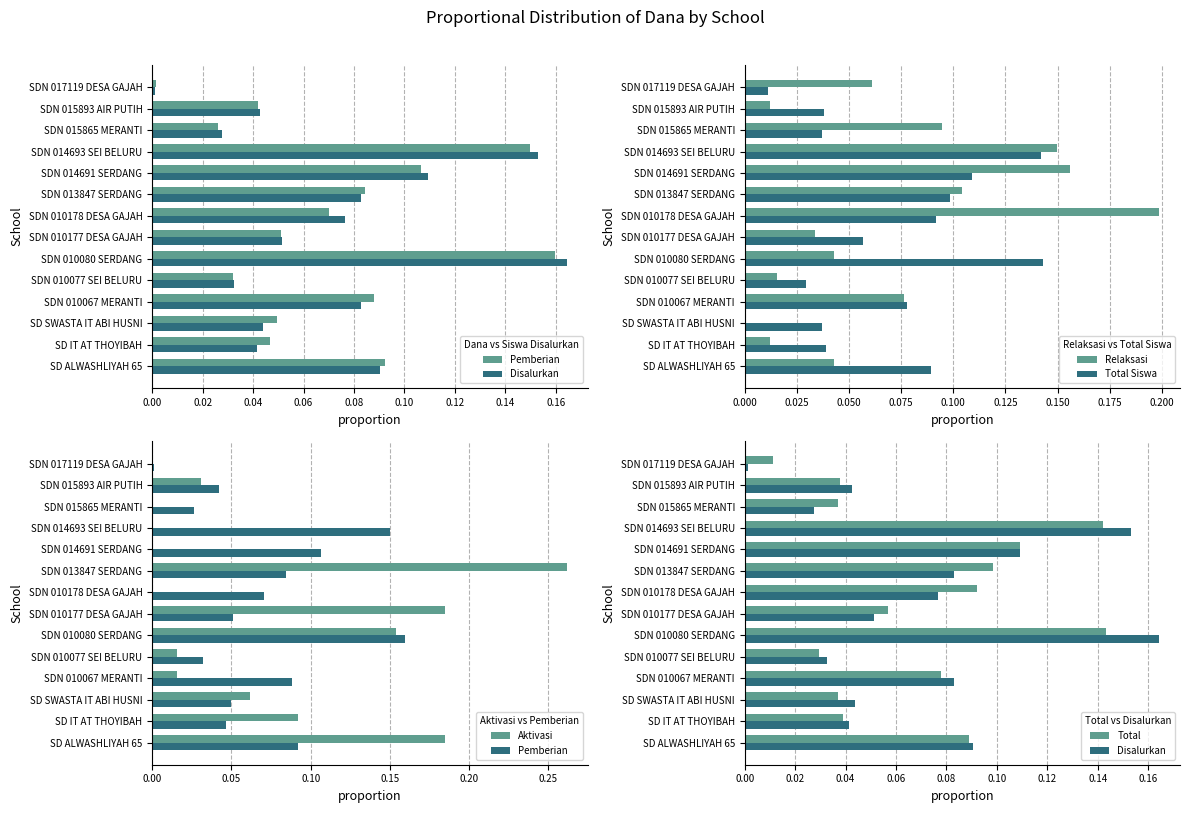

Which category has the highest value in the Pemberian Aktivasi series?

SDN 013847 SERDANG